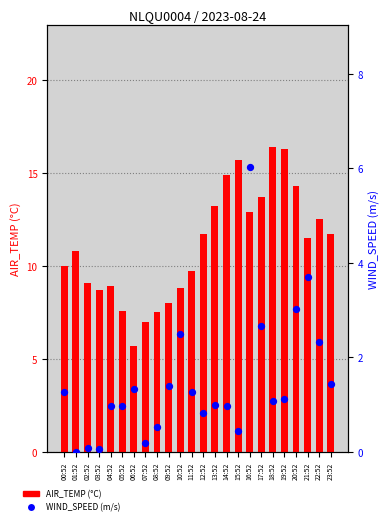

At which category is the sum across all series the highest?

16:52